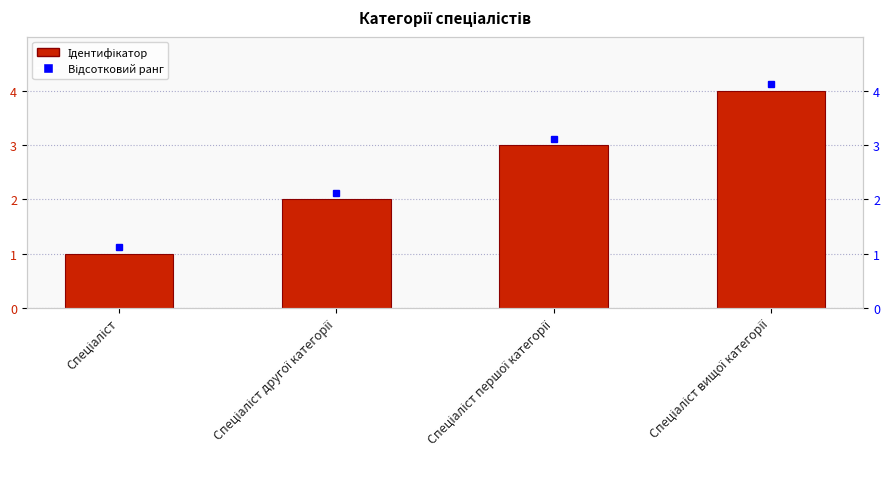

Count the number of values greater than 3.

1